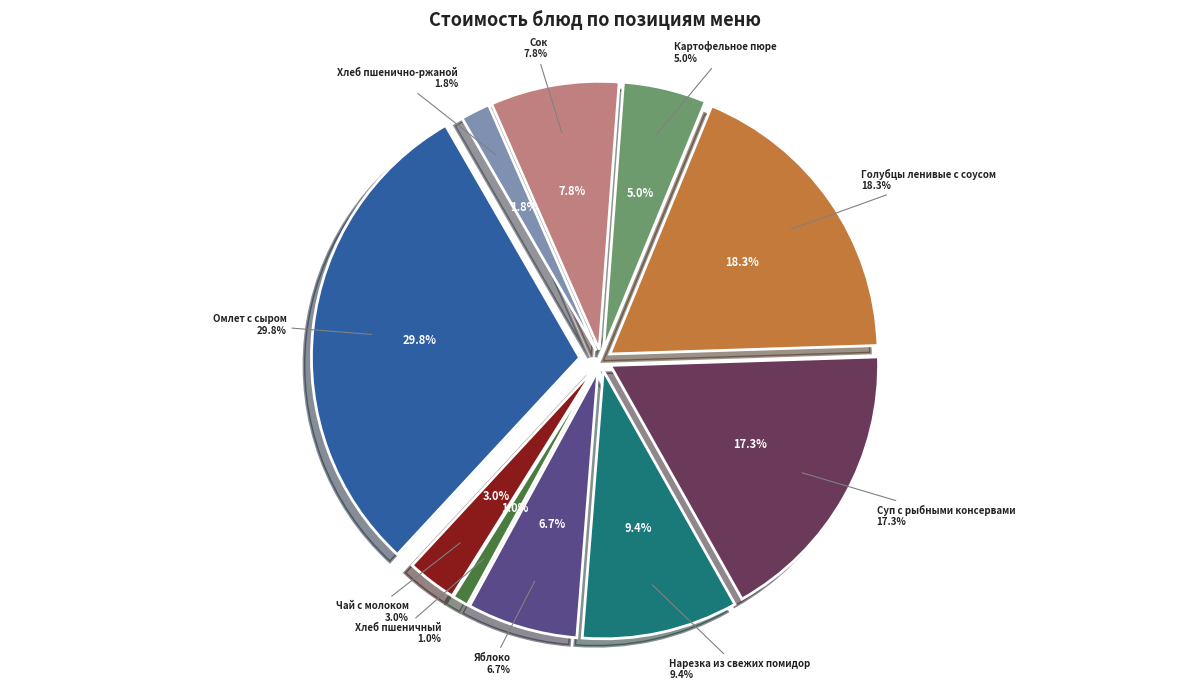

Which slice is the largest?

Омлет с сыром